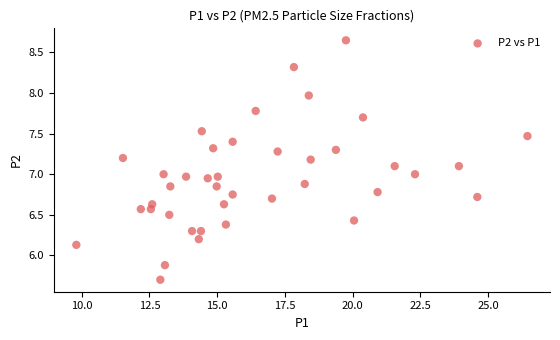

What is the range of X values (max minus min)?

16.6